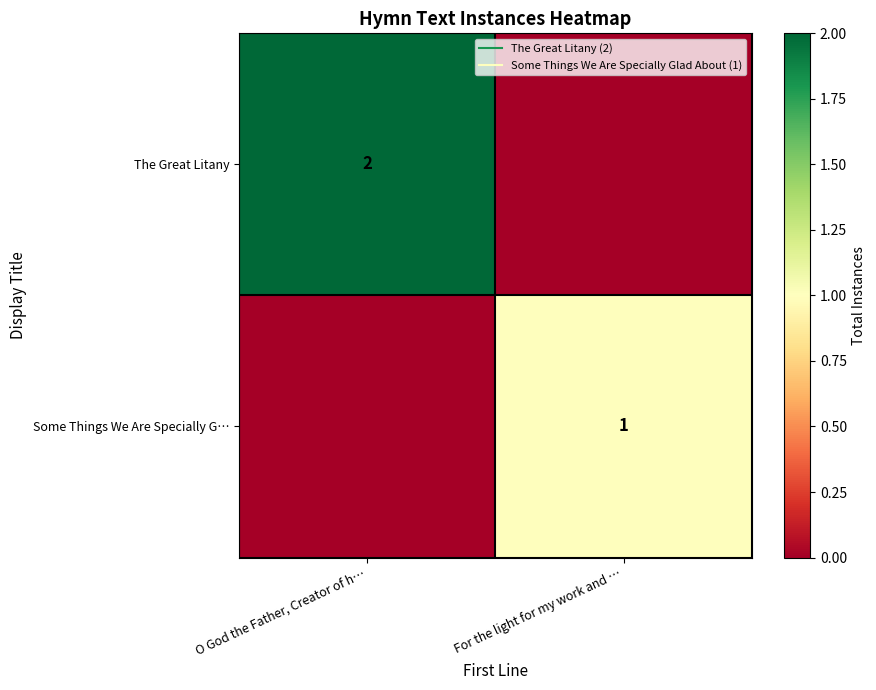

What is the sum of all Some Things We Are Specially G… values?

1